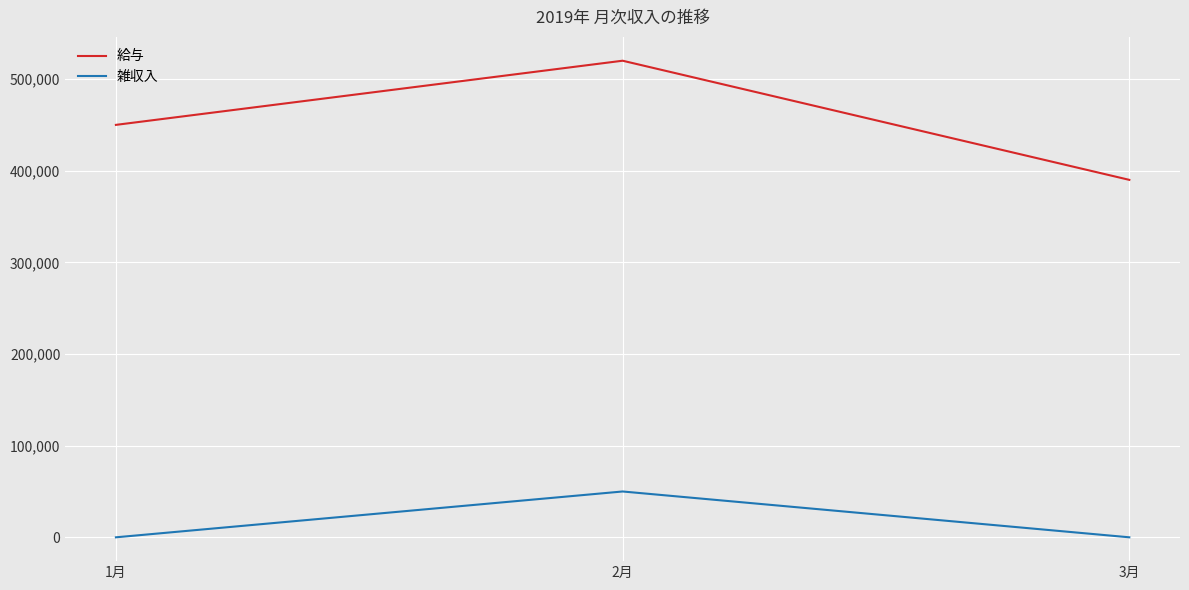

Which category has the lowest value in the 給与 series?

3月